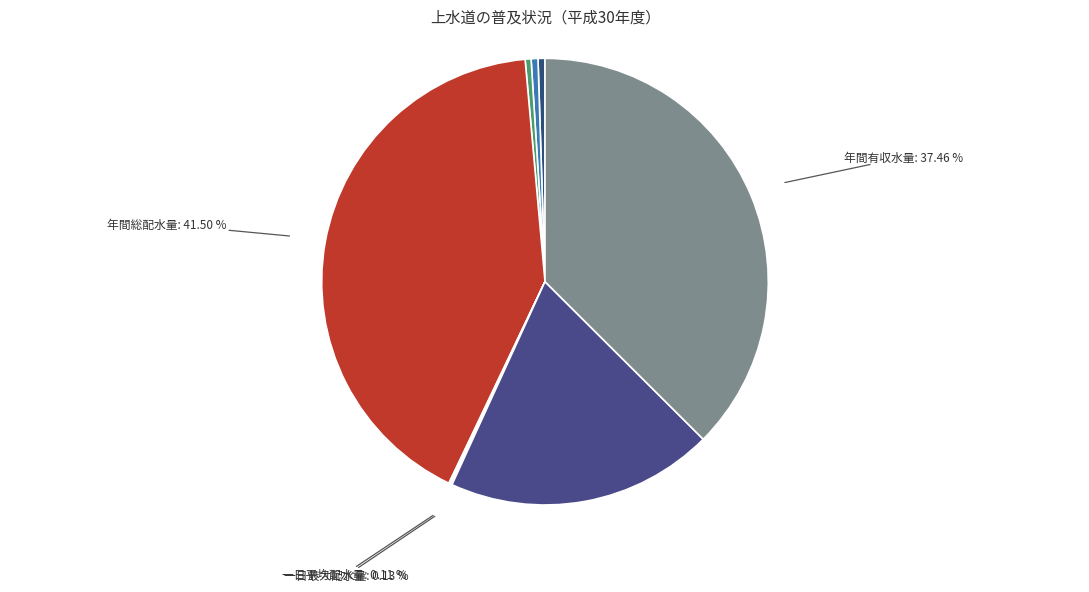

Which slice is the smallest?

一日平均配水量